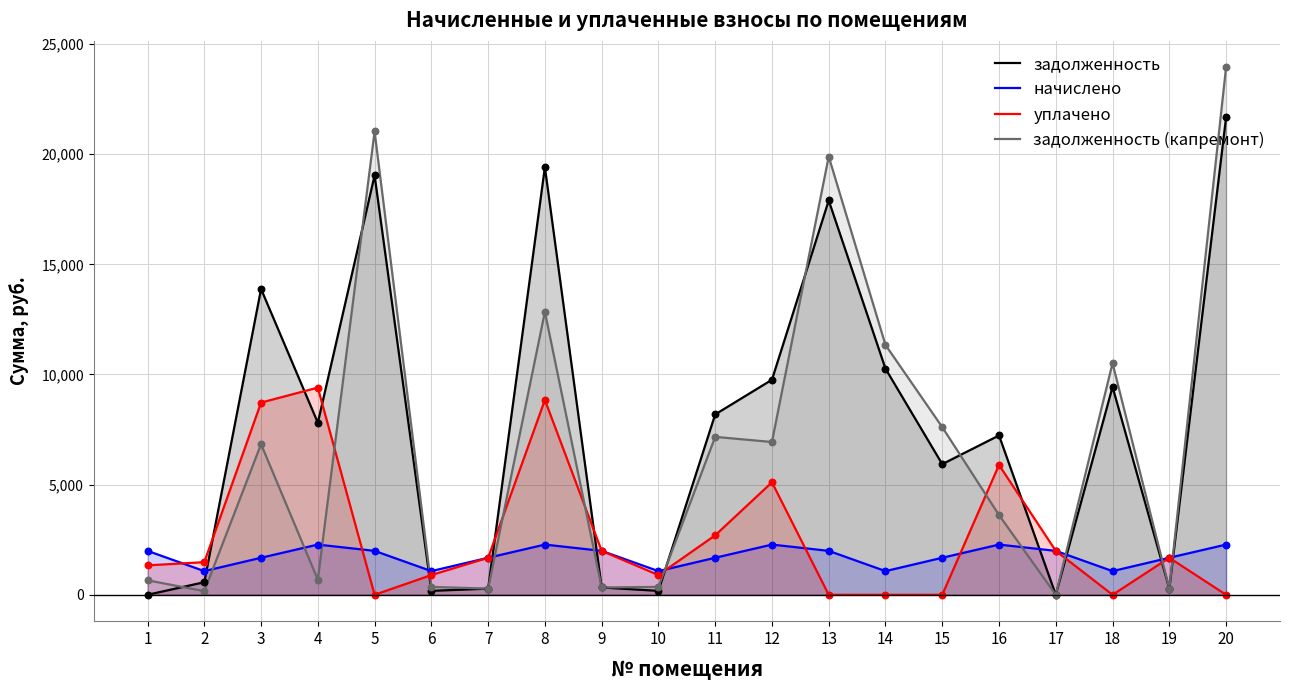

At which category is the sum across all series the highest?

20